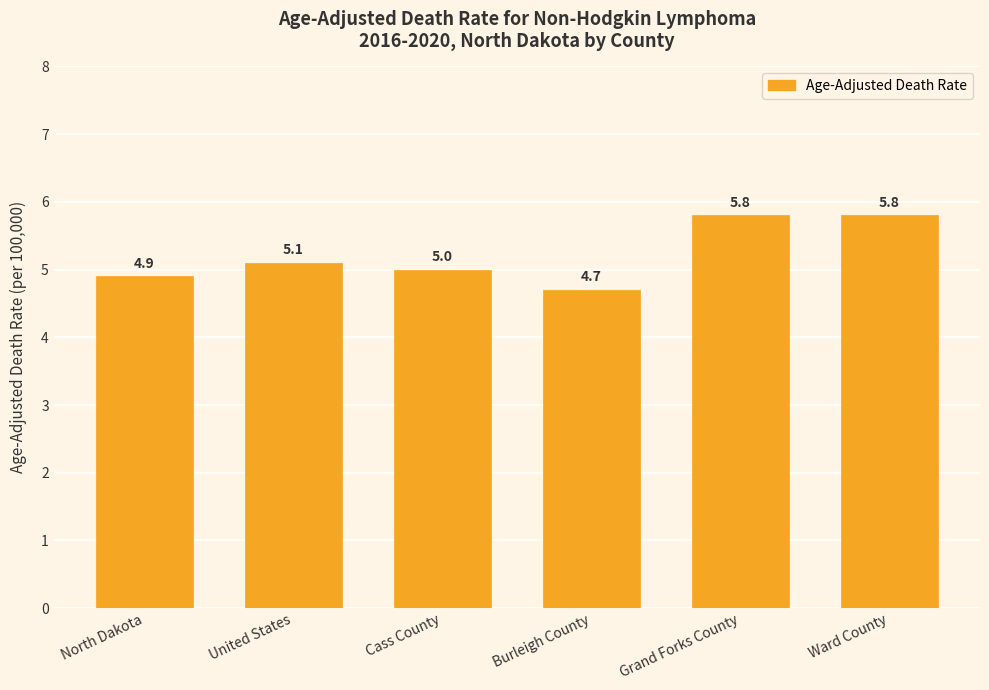

The value at North Dakota is 4.9. True or false?

True